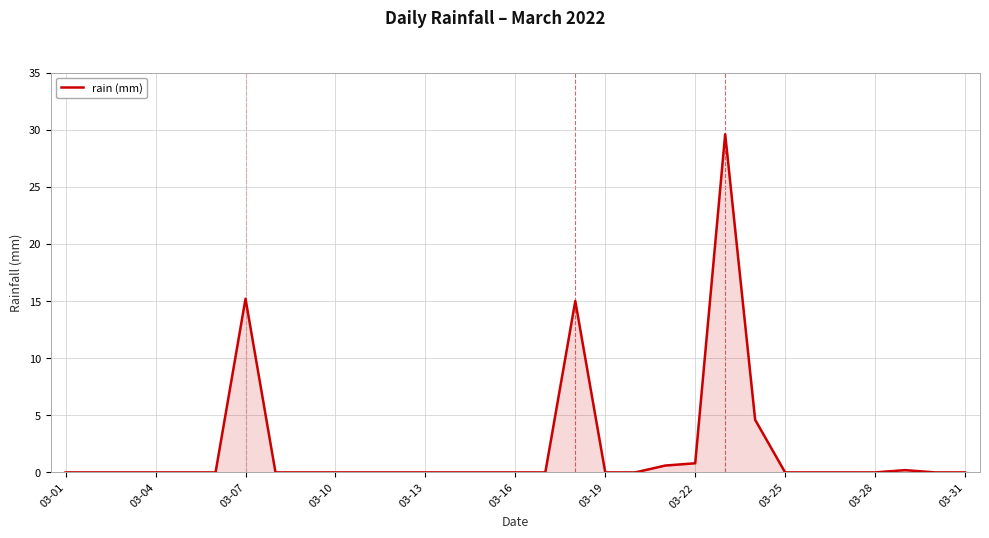

What is the difference between the second highest and second lowest values?

15.2